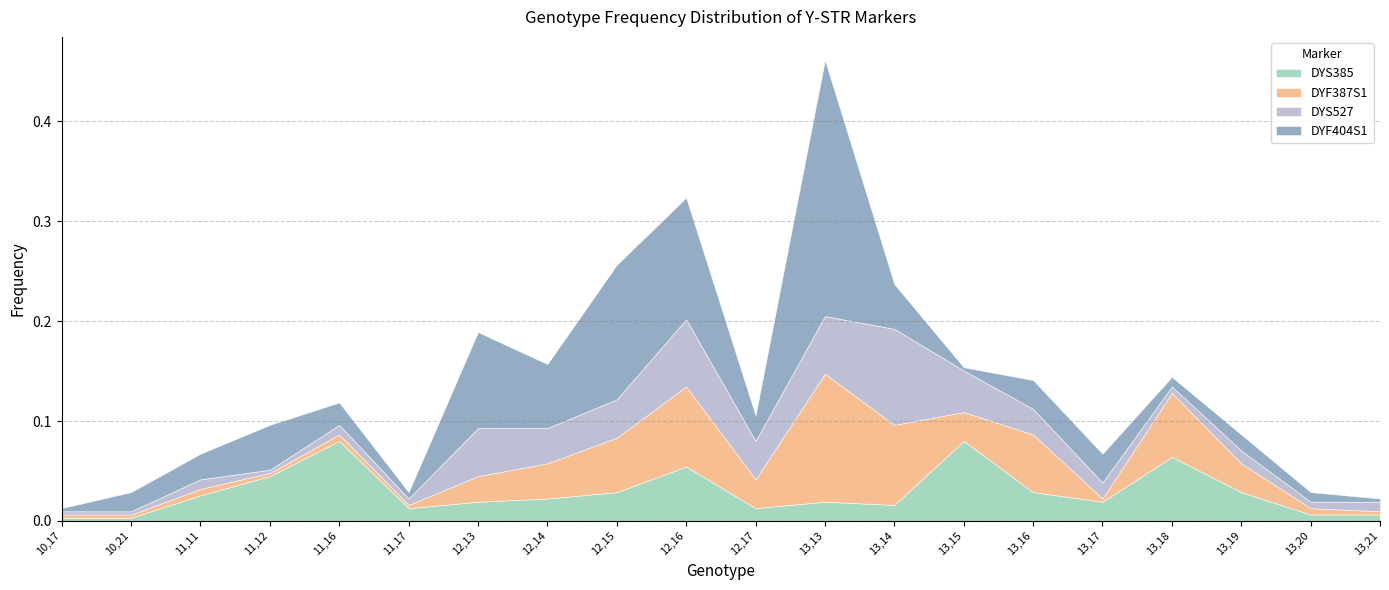

Reading left to right, list all the values displayed in this chart.

DYS385: 10,17=0.0	10,21=0.0	11,11=0.0	11,12=0.0	11,16=0.1	11,17=0.0	12,13=0.0	12,14=0.0	12,15=0.0	12,16=0.1	12,17=0.0	13,13=0.0	13,14=0.0	13,15=0.1	13,16=0.0	13,17=0.0	13,18=0.1	13,19=0.0	13,20=0.0	13,21=0.0
DYF387S1: 10,17=0.0	10,21=0.0	11,11=0.0	11,12=0.0	11,16=0.0	11,17=0.0	12,13=0.0	12,14=0.0	12,15=0.1	12,16=0.1	12,17=0.0	13,13=0.1	13,14=0.1	13,15=0.0	13,16=0.1	13,17=0.0	13,18=0.1	13,19=0.0	13,20=0.0	13,21=0.0
DYS527: 10,17=0.0	10,21=0.0	11,11=0.0	11,12=0.0	11,16=0.0	11,17=0.0	12,13=0.0	12,14=0.0	12,15=0.0	12,16=0.1	12,17=0.0	13,13=0.1	13,14=0.1	13,15=0.0	13,16=0.0	13,17=0.0	13,18=0.0	13,19=0.0	13,20=0.0	13,21=0.0
DYF404S1: 10,17=0.0	10,21=0.0	11,11=0.0	11,12=0.0	11,16=0.0	11,17=0.0	12,13=0.1	12,14=0.1	12,15=0.1	12,16=0.1	12,17=0.0	13,13=0.3	13,14=0.0	13,15=0.0	13,16=0.0	13,17=0.0	13,18=0.0	13,19=0.0	13,20=0.0	13,21=0.0